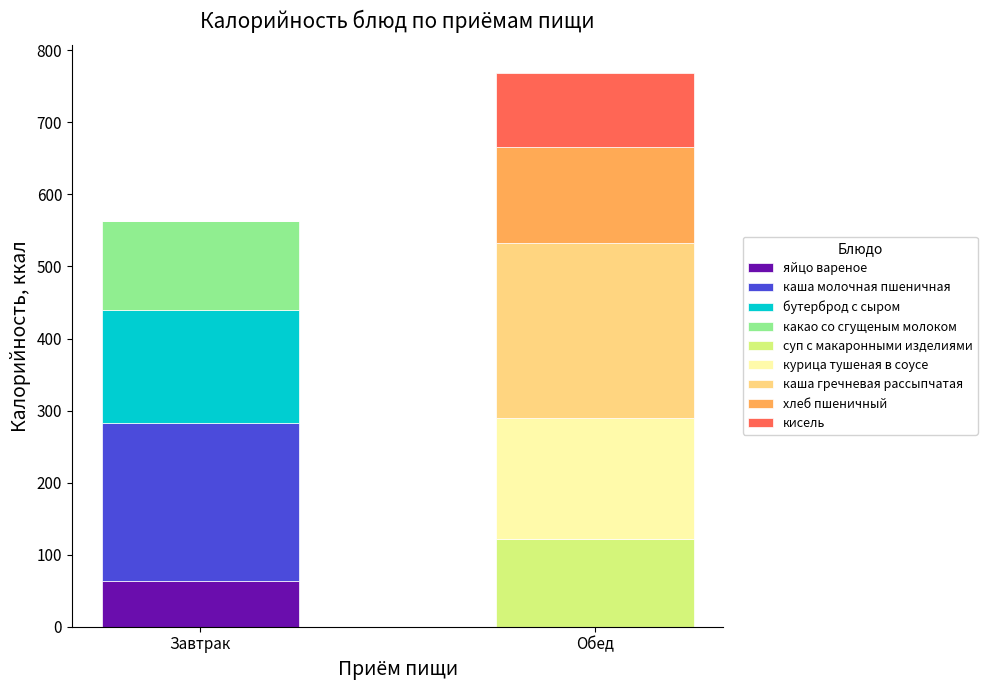

What is the total value across all series at Обед?

769